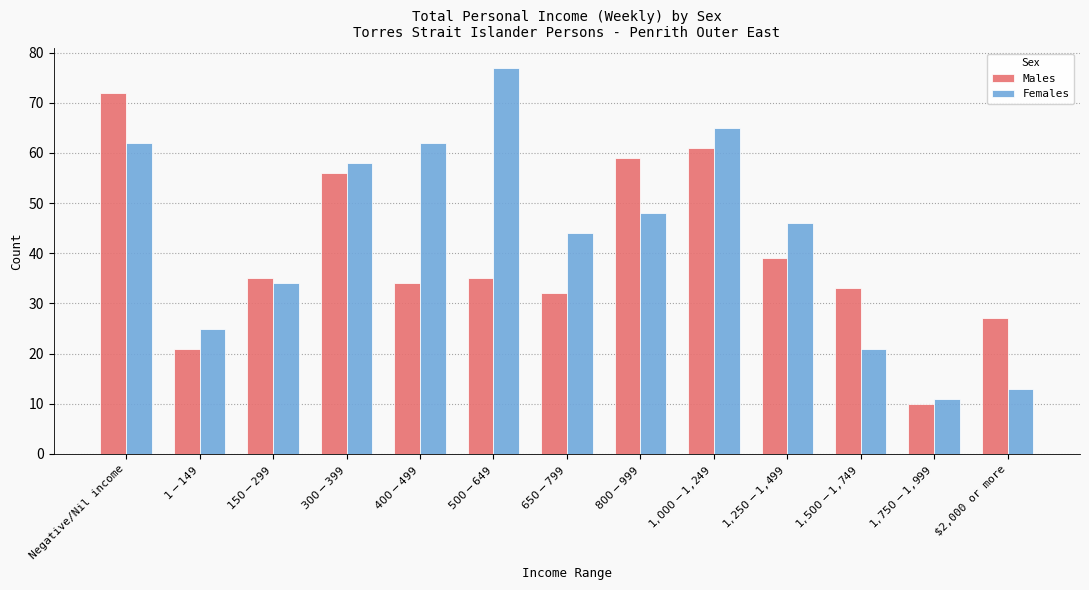

Which series has the largest range (max minus min)?

Females